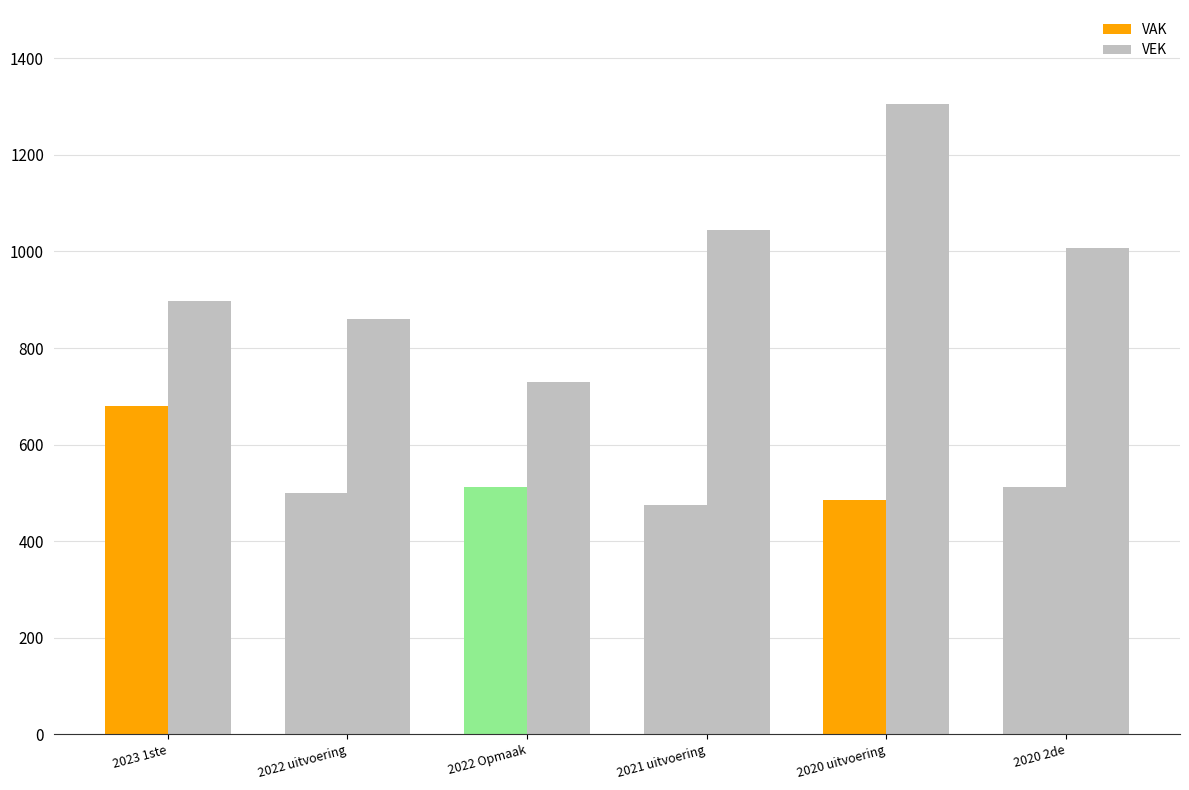

How many series are shown in this chart?

2